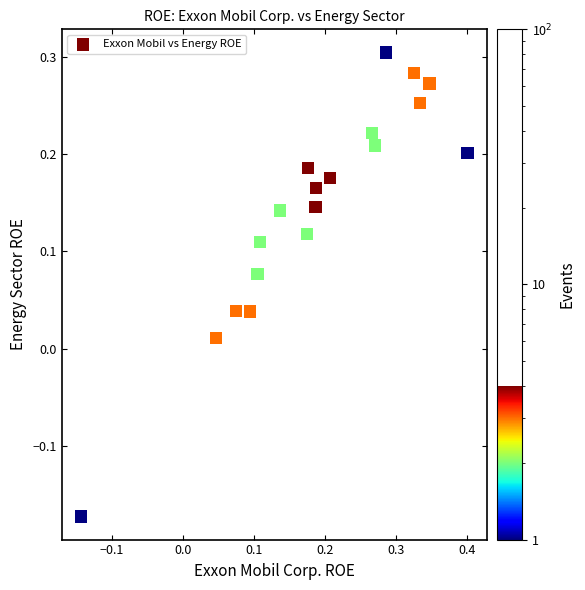

What is the range of X values (max minus min)?

0.5